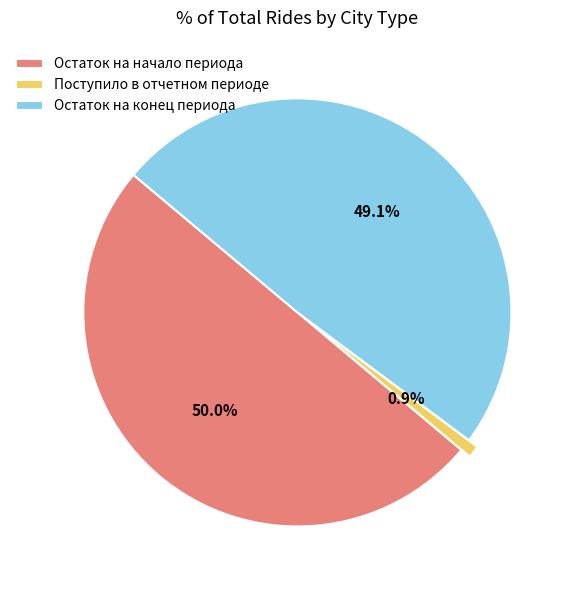

What percentage is NOT represented by Остаток на начало периода?

50.0%